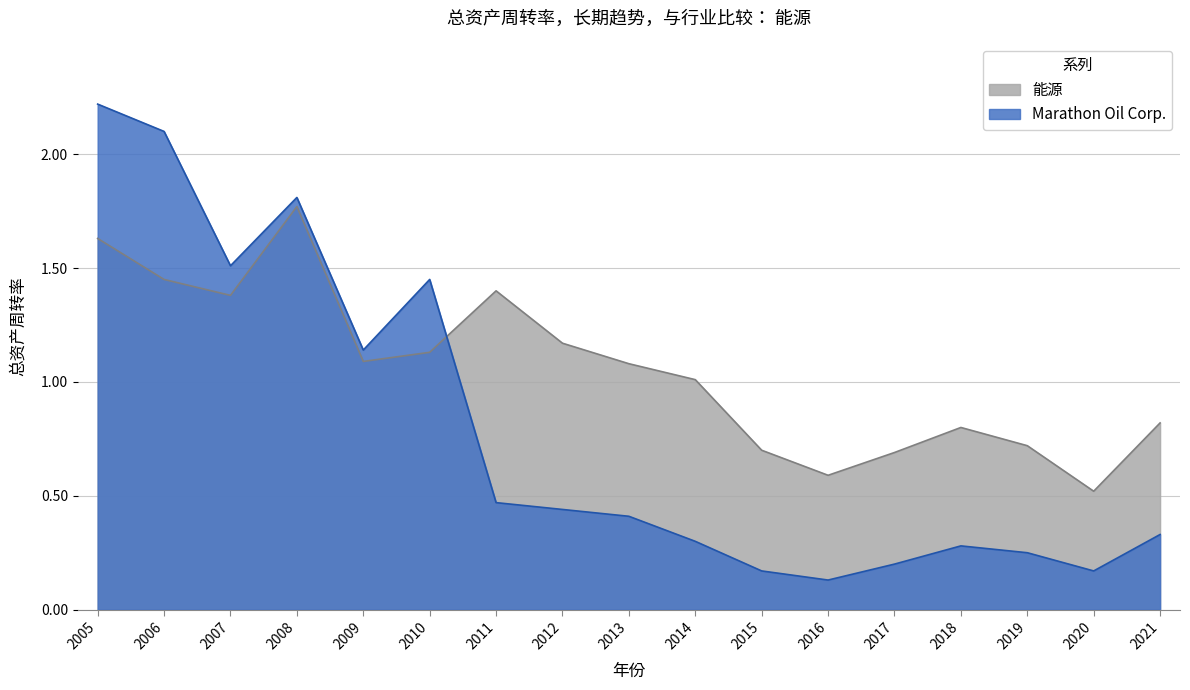

What is the total value across all series at 2014?

1.3